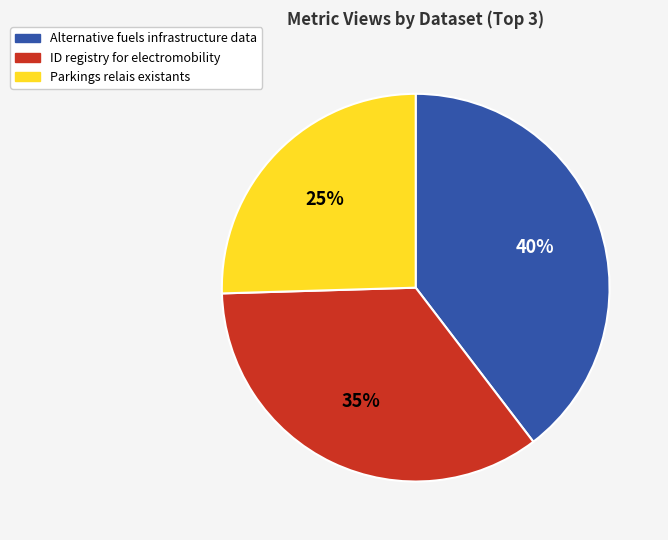

Which has a higher value, ID registry for electromobility or Parkings relais existants?

ID registry for electromobility